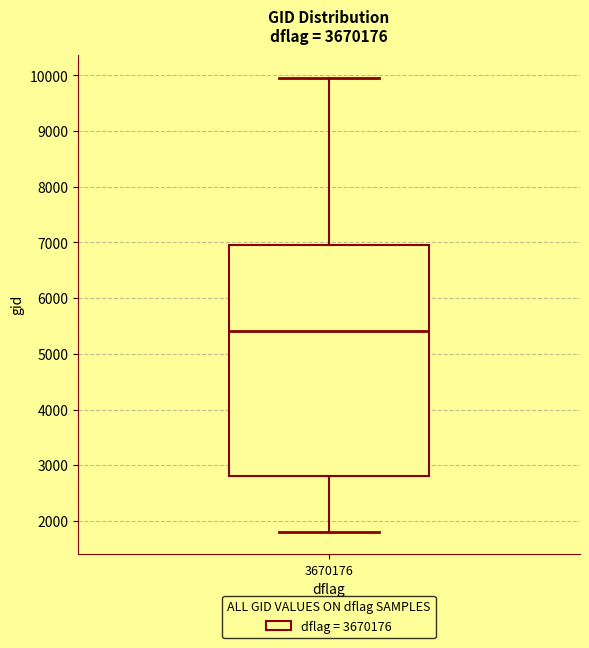

Where does the upper whisker of the box at x = 3670176 end on the y-axis? The values are not printed on the chart, so give them approximately, as read against the axis.

10000